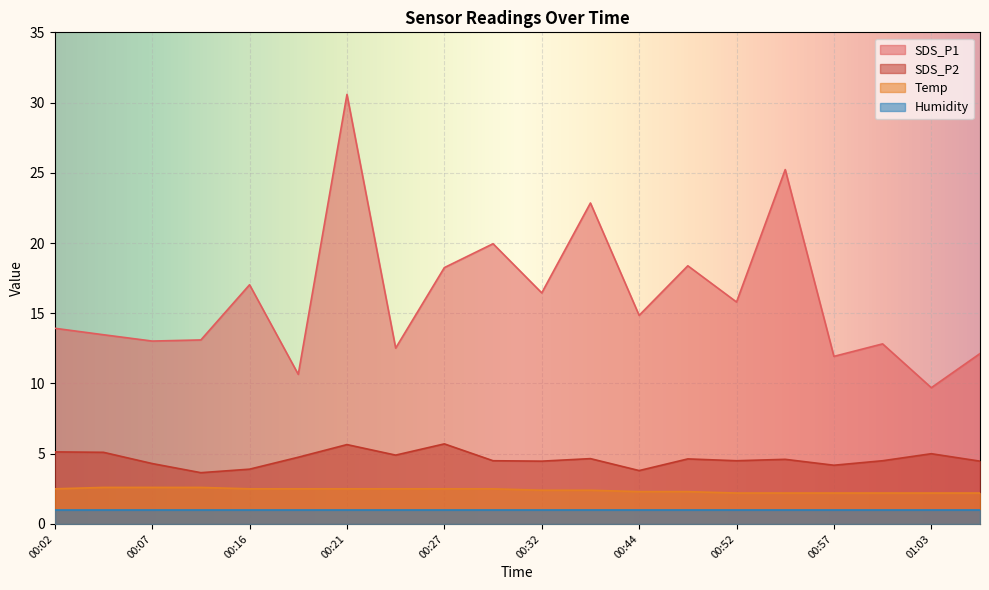

Which series has the largest total across all categories?

SDS_P1